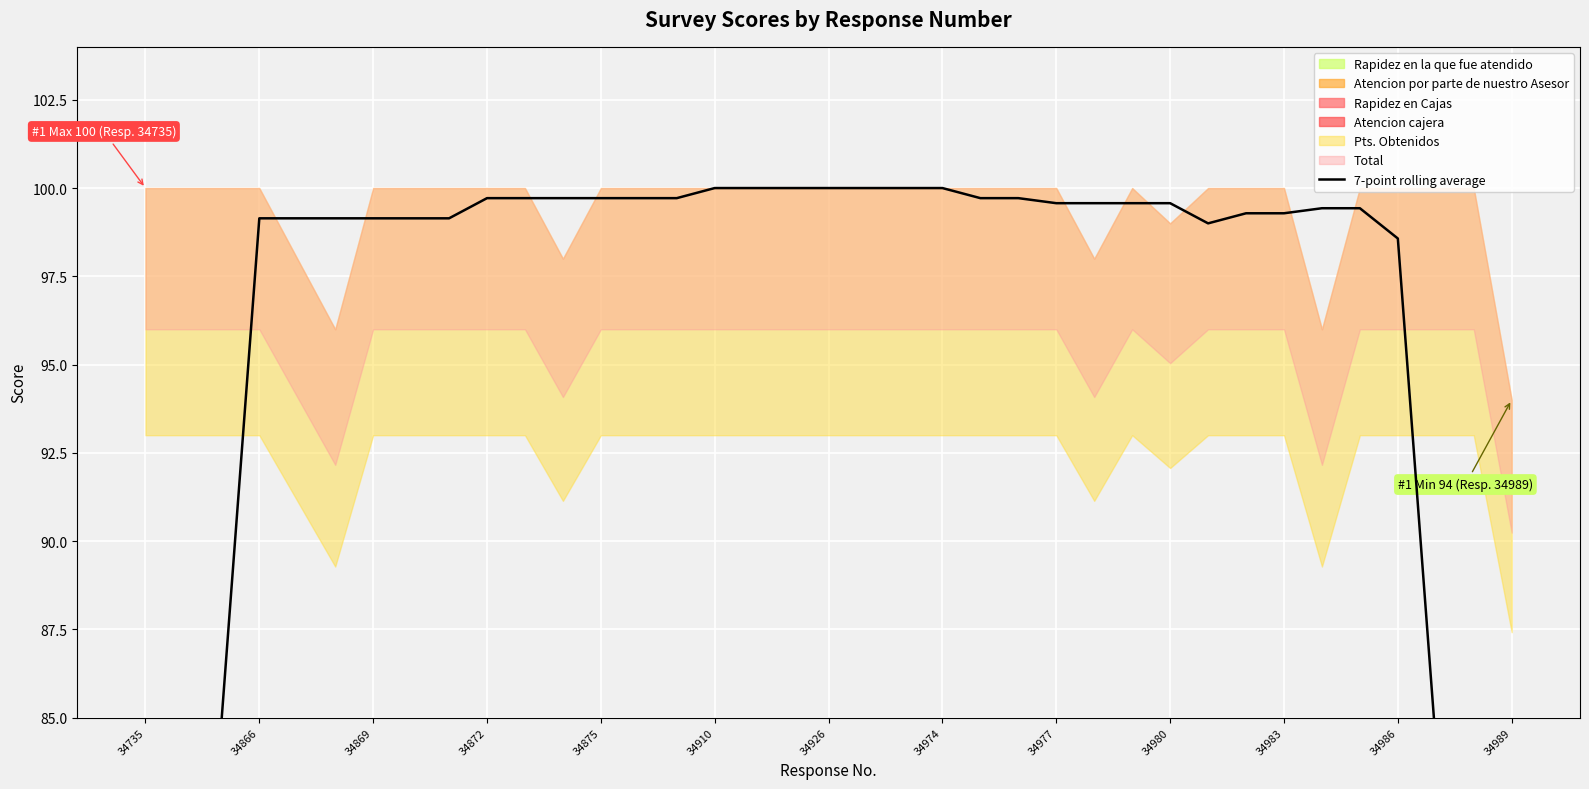

At which category does the chart reach its minimum across all series?

34989